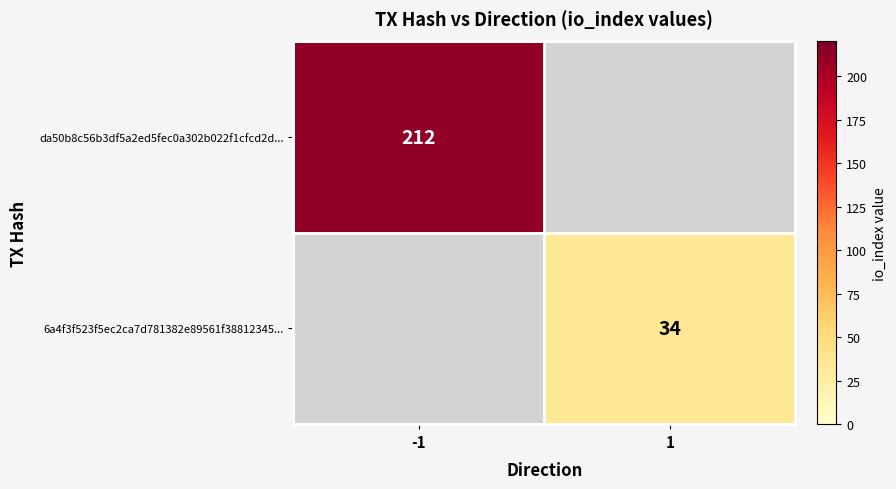

True or false: da50b8c56b3df5a2ed5fec0a302b022f1cfcd2d... has a value of 147 at -1.

False